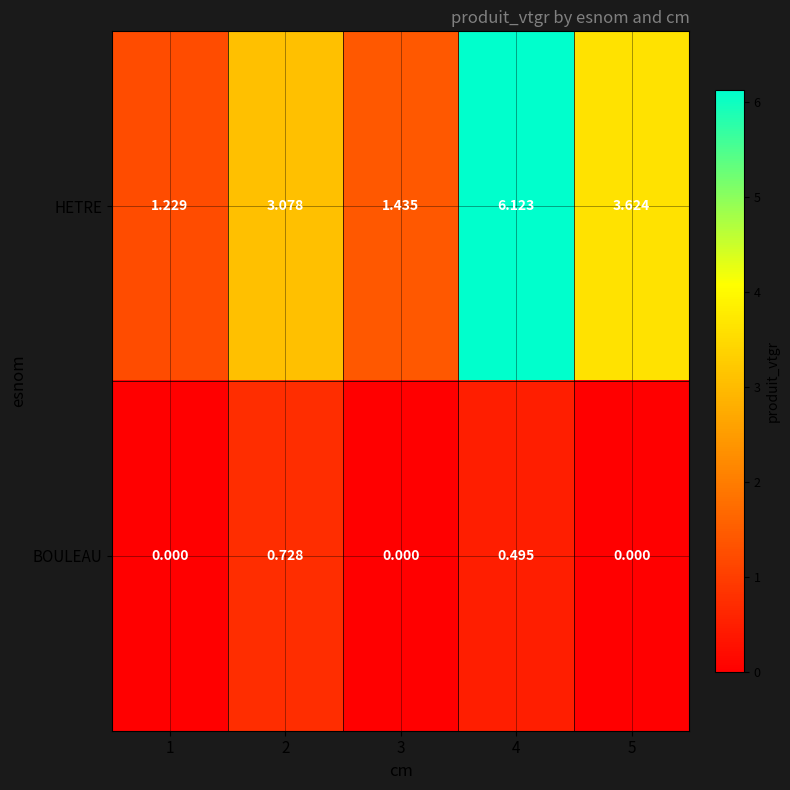

Which series has the widest spread of values?

HETRE